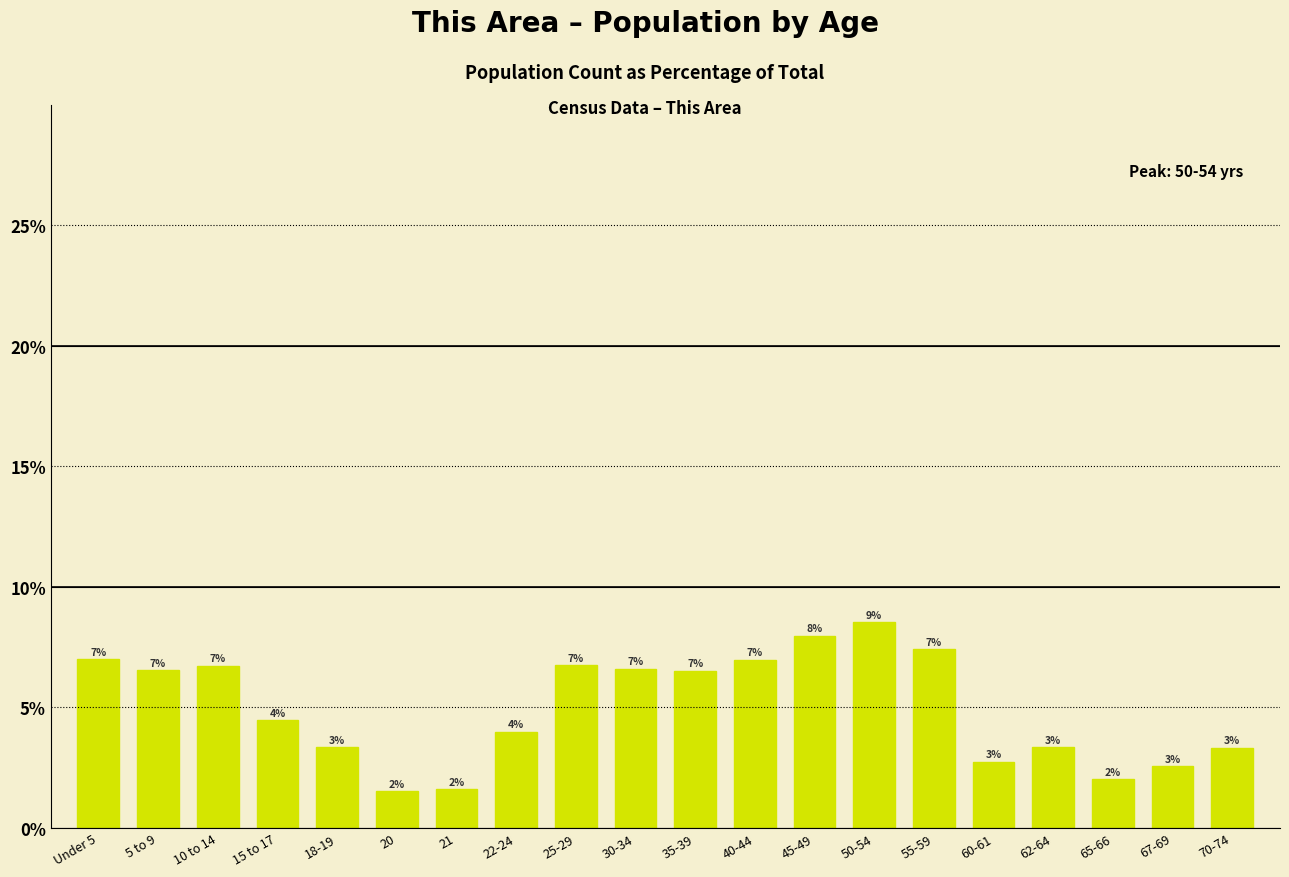

At which label does the data first exceed 6?

Under 5